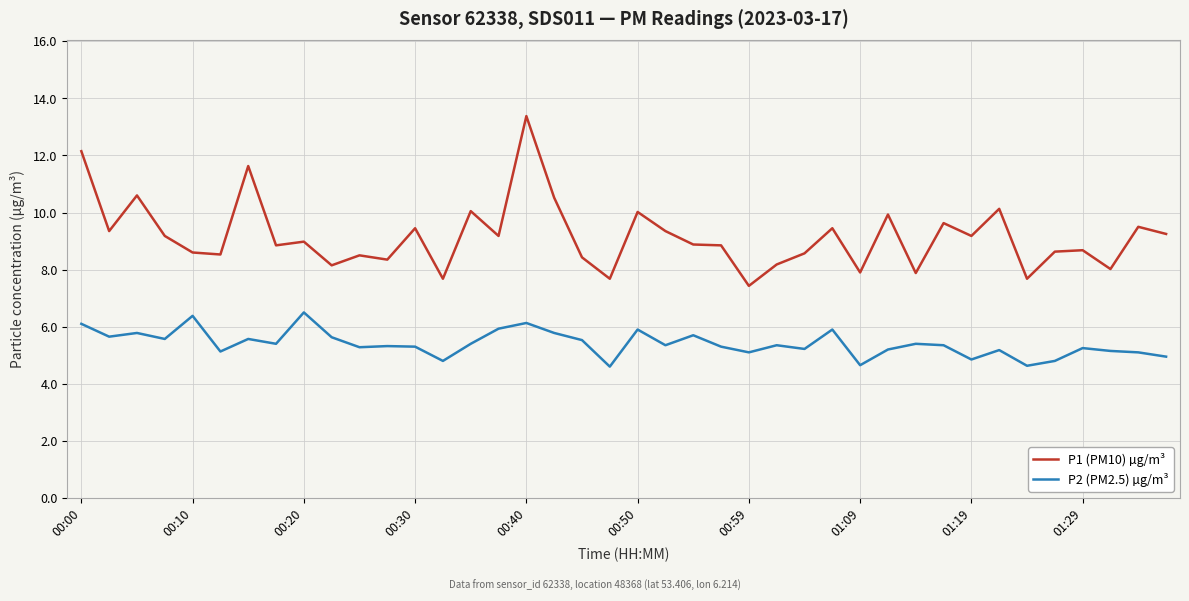

List the series in order of their peak value, highest first.

P1 (PM10) µg/m³, P2 (PM2.5) µg/m³